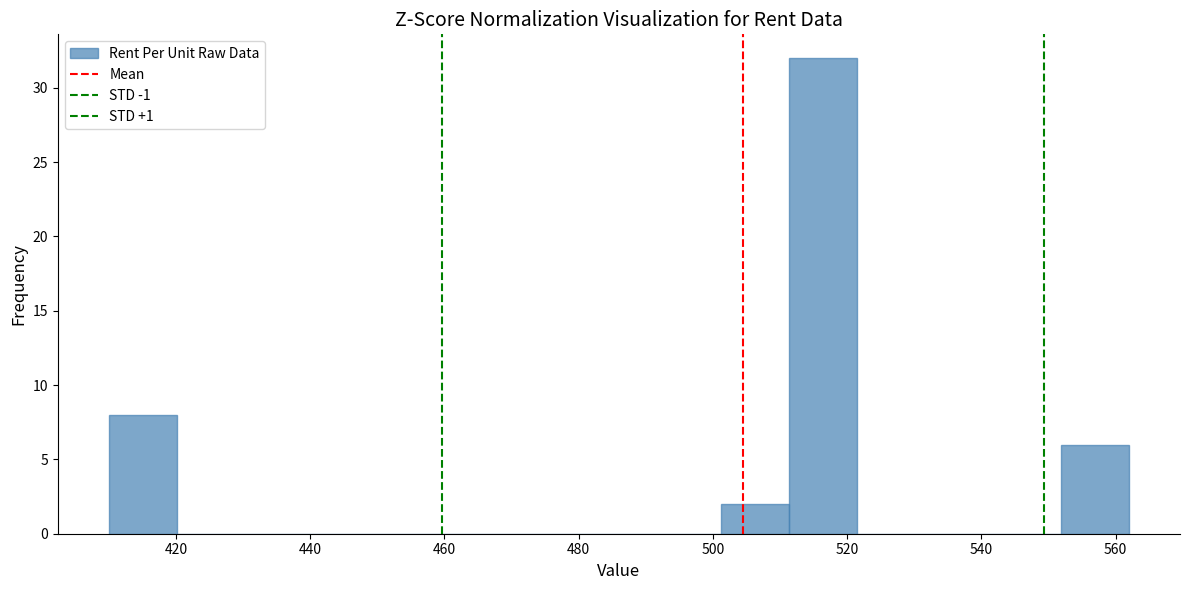

Reading left to right, list every bar in this chart as the range it spans on the x-axis followed by its height. Neither the bar edges nor the heights are printed on the chart, so give them approximately, as read against the axes.

410 to 420: 8
420 to 430: 0
430 to 440: 0
440 to 450: 0
450 to 460: 0
460 to 470: 0
470 to 480: 0
480 to 492: 0
492 to 502: 0
502 to 512: 2
512 to 522: 32
522 to 532: 0
532 to 542: 0
542 to 552: 0
552 to 562: 6